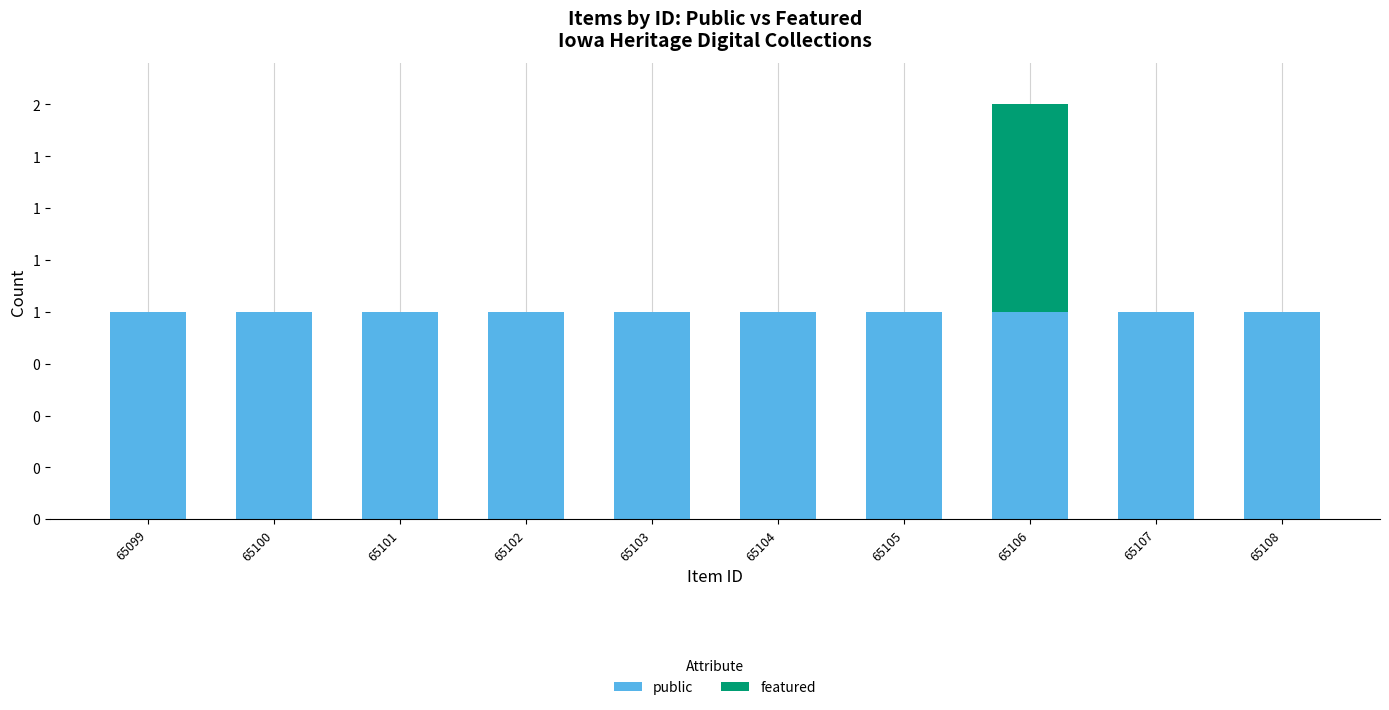

What is the value of the public bar at the 4th from the left?

1